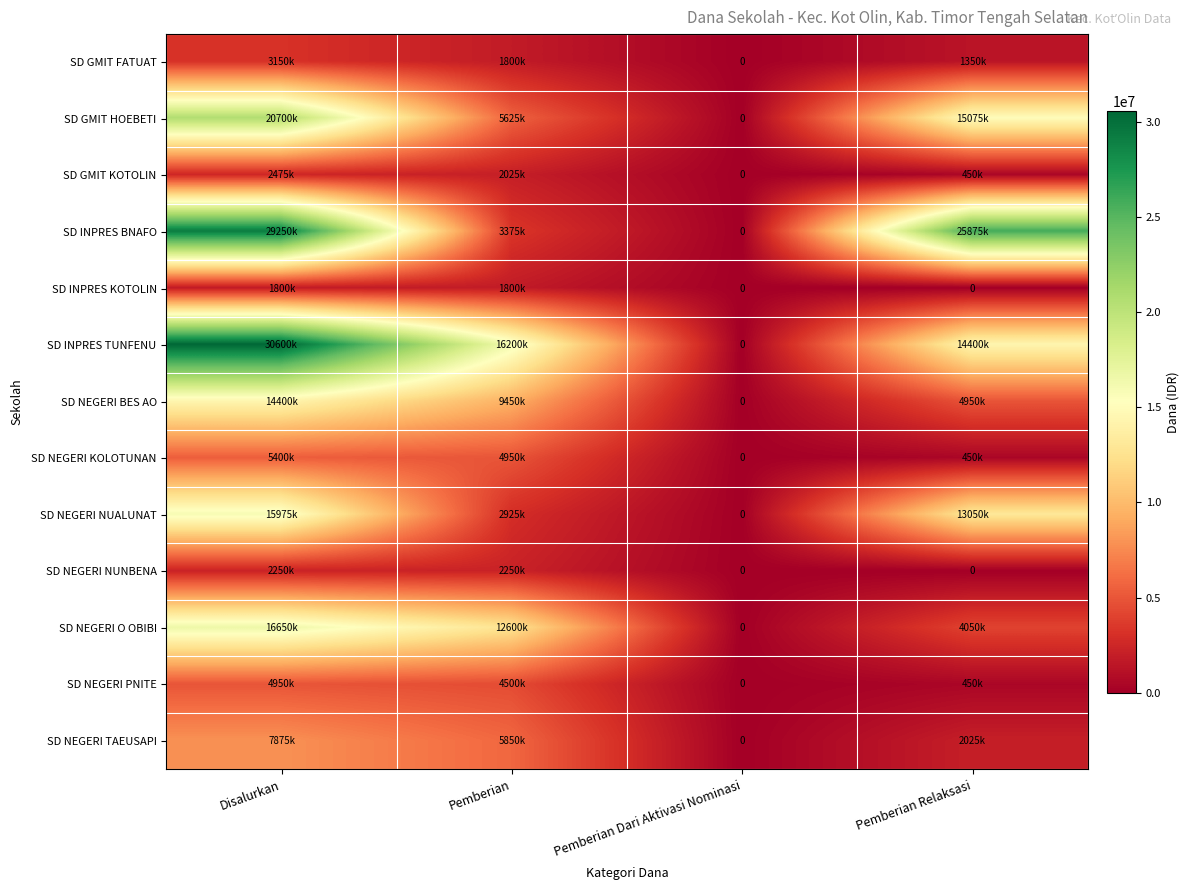

At which label does SD INPRES KOTOLIN reach its peak?

Disalurkan